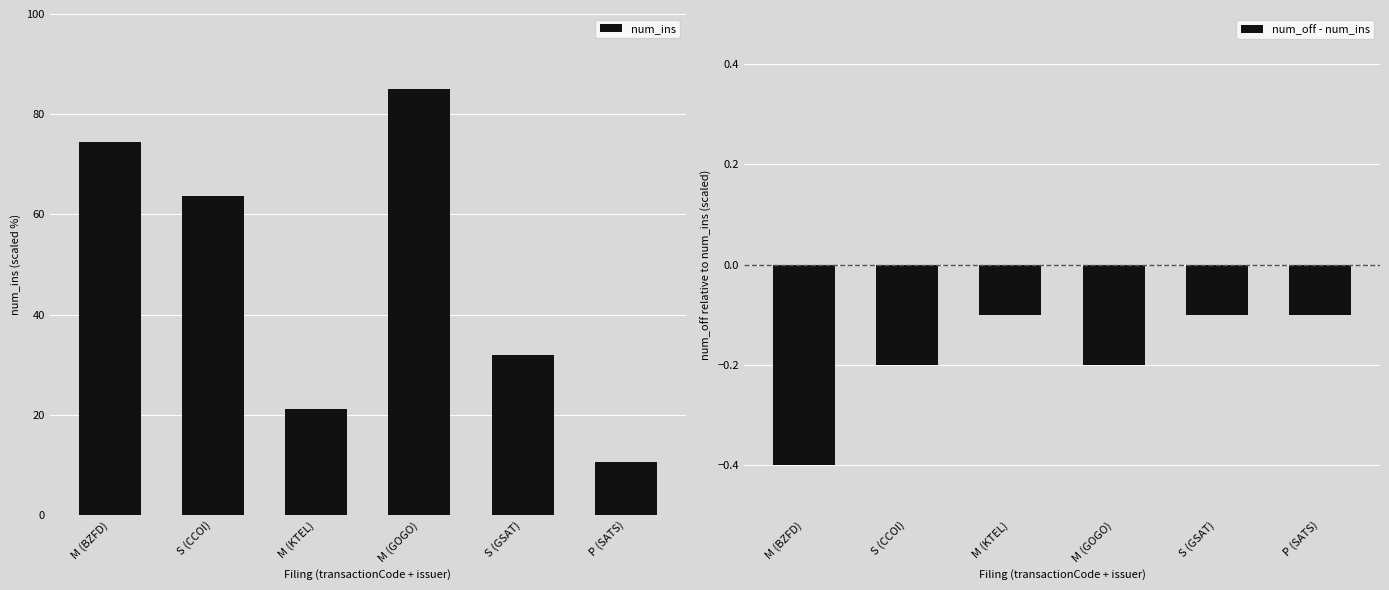

At which label is num_off - num_ins closest to 0?

M (KTEL)